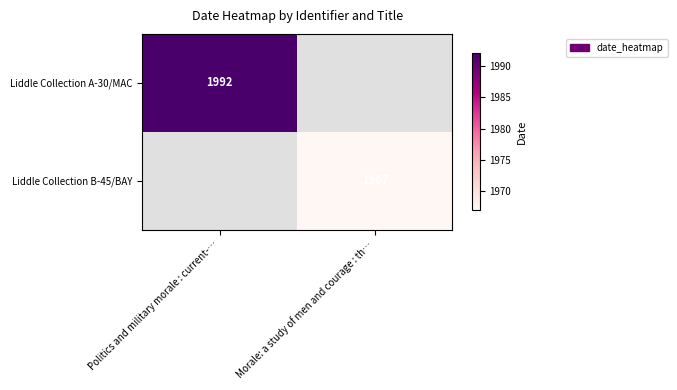

The value of Liddle Collection B-45/BAY at Morale: a study of men and courage : th… is 402.3. True or false?

False